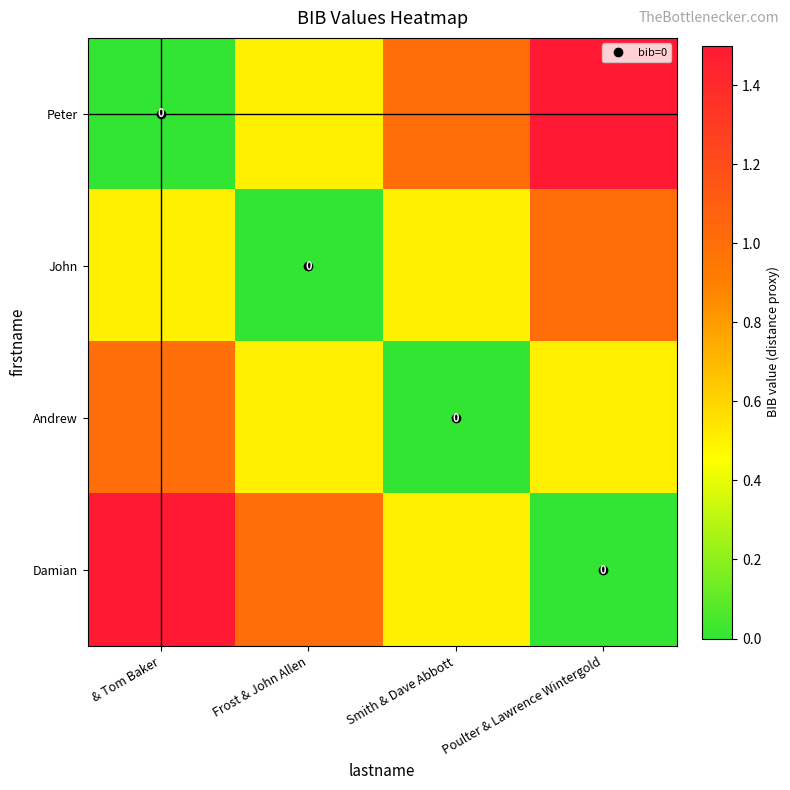

How many values in Damian are above zero?

3